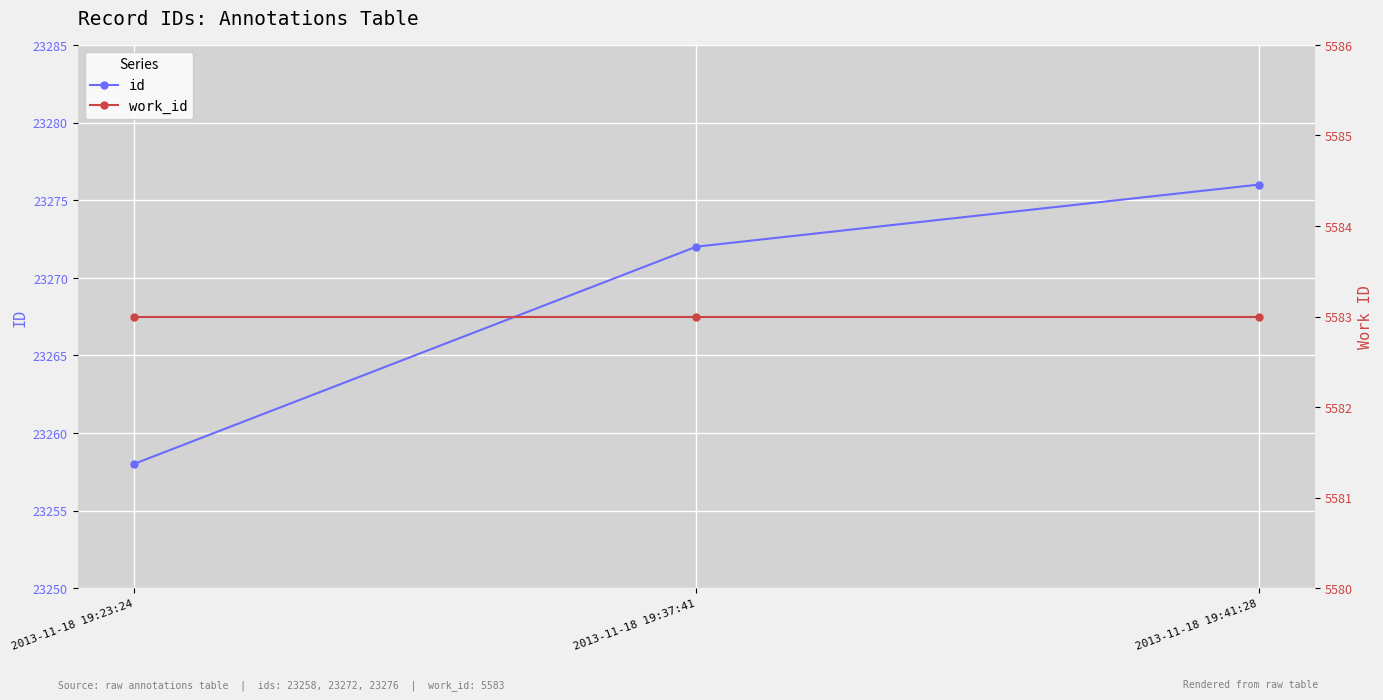

Where is work_id nearest to the value 5583?

2013-11-18 19:23:24